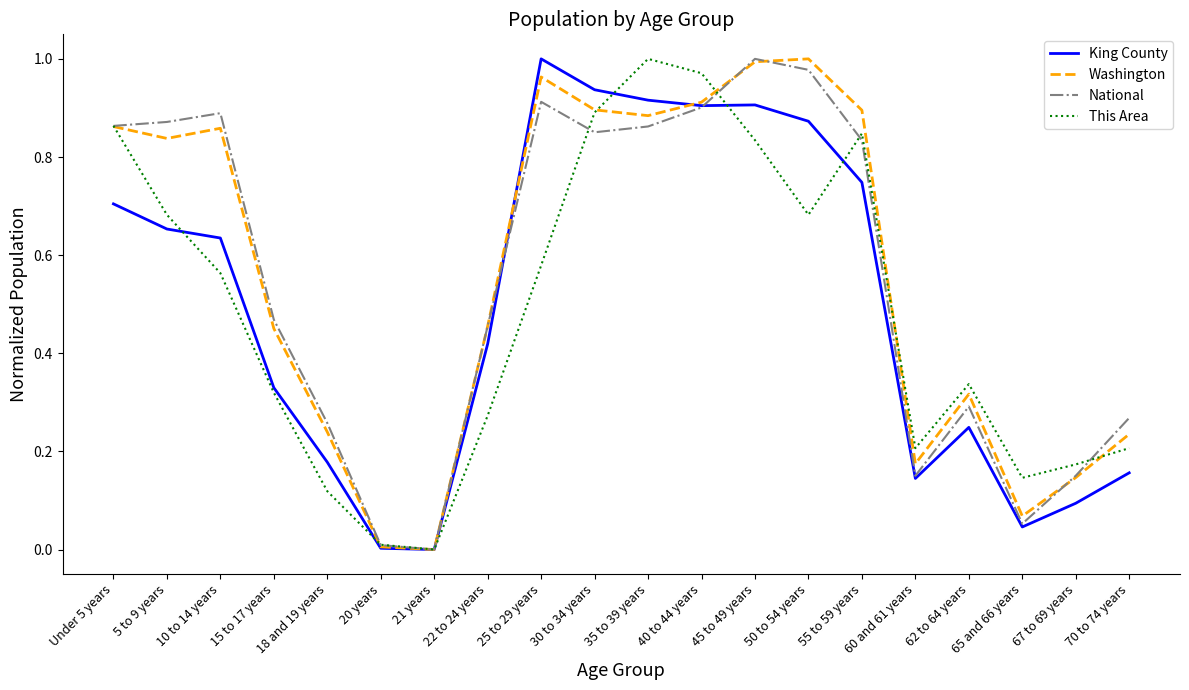

Does the chart display data point markers on the line(s)?

No